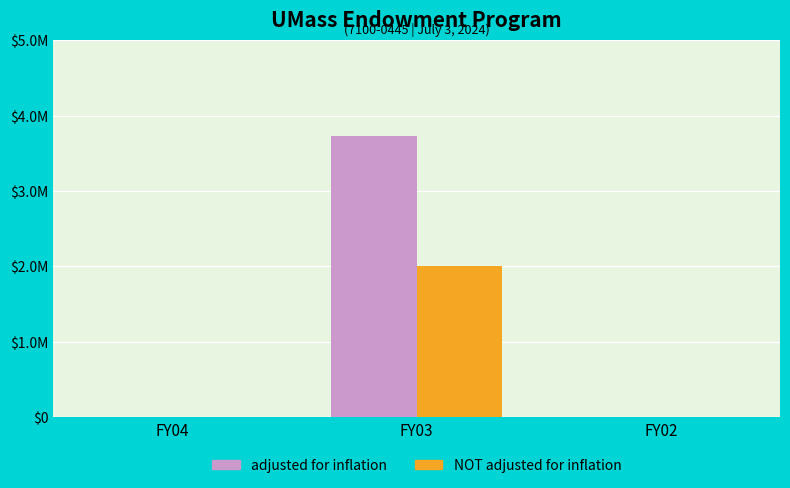

At which category is the sum across all series the highest?

FY03